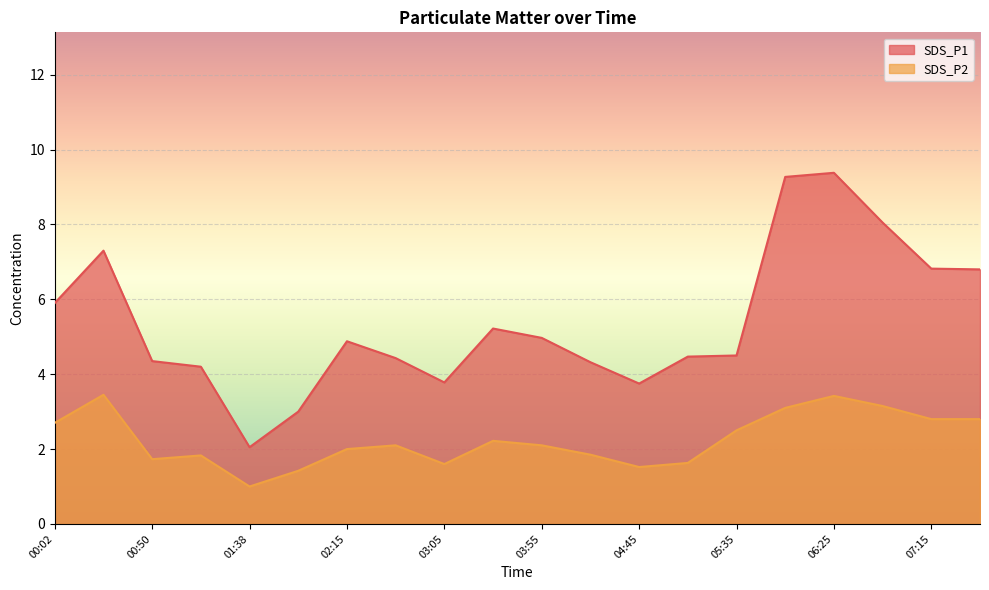

How many data points does each series have?

20